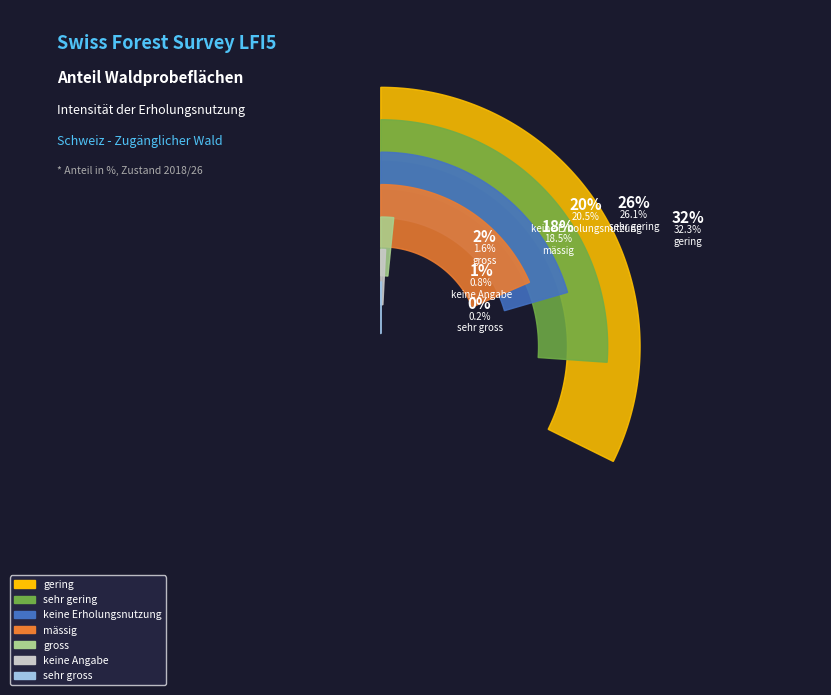

Which has a higher value, sehr gross or sehr gering?

sehr gering